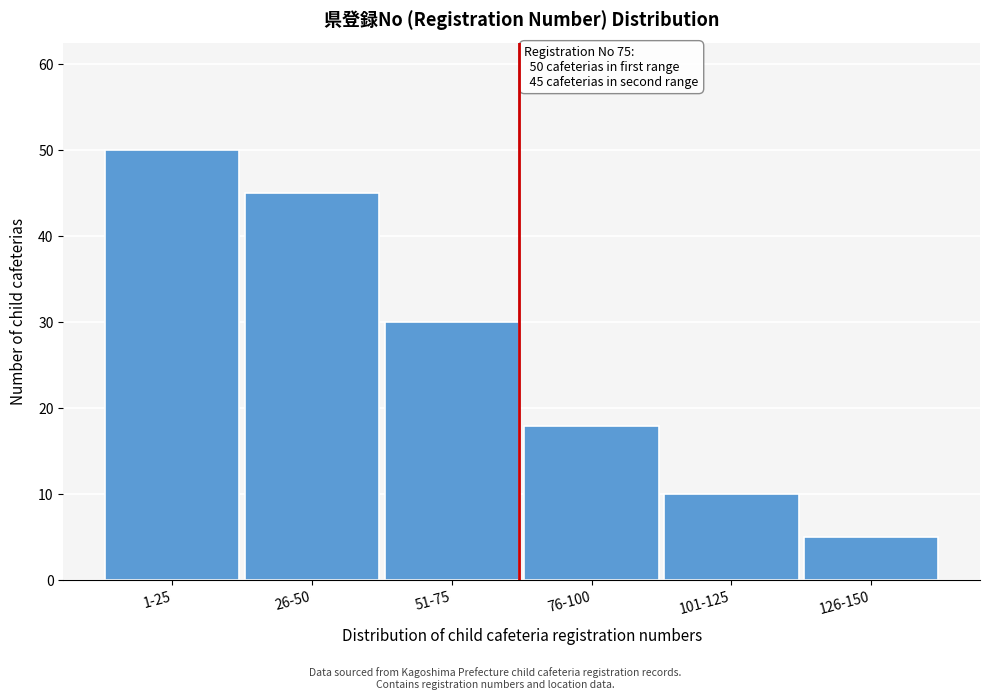

Reading right to left, list all the values displayed in this chart.

126-150=5	101-125=10	76-100=18	51-75=30	26-50=45	1-25=50